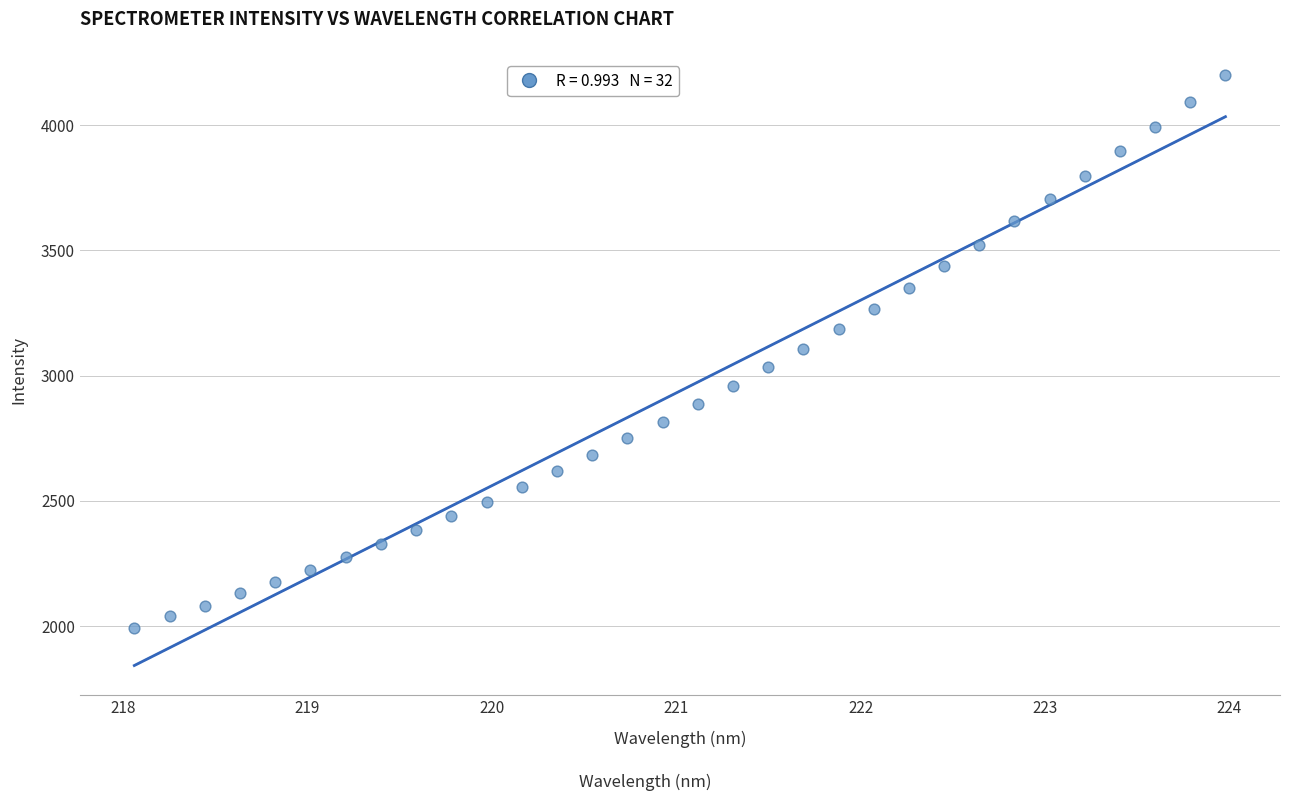

What is the range of Y values (max minus min)?

2205.4